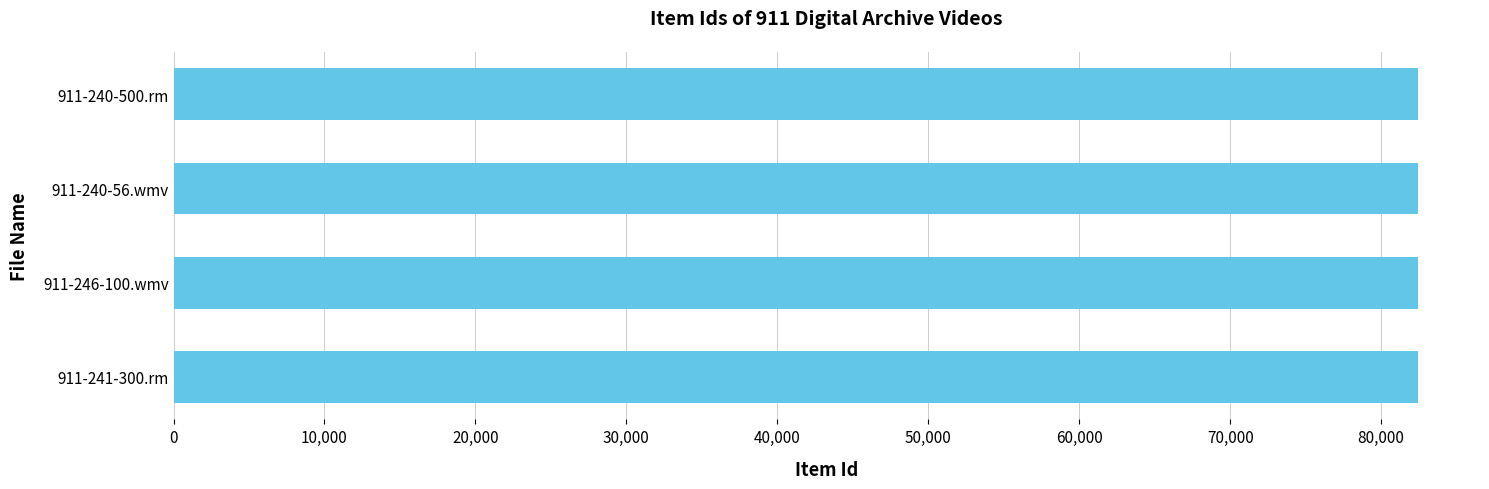

What is the smallest value displayed?

82422